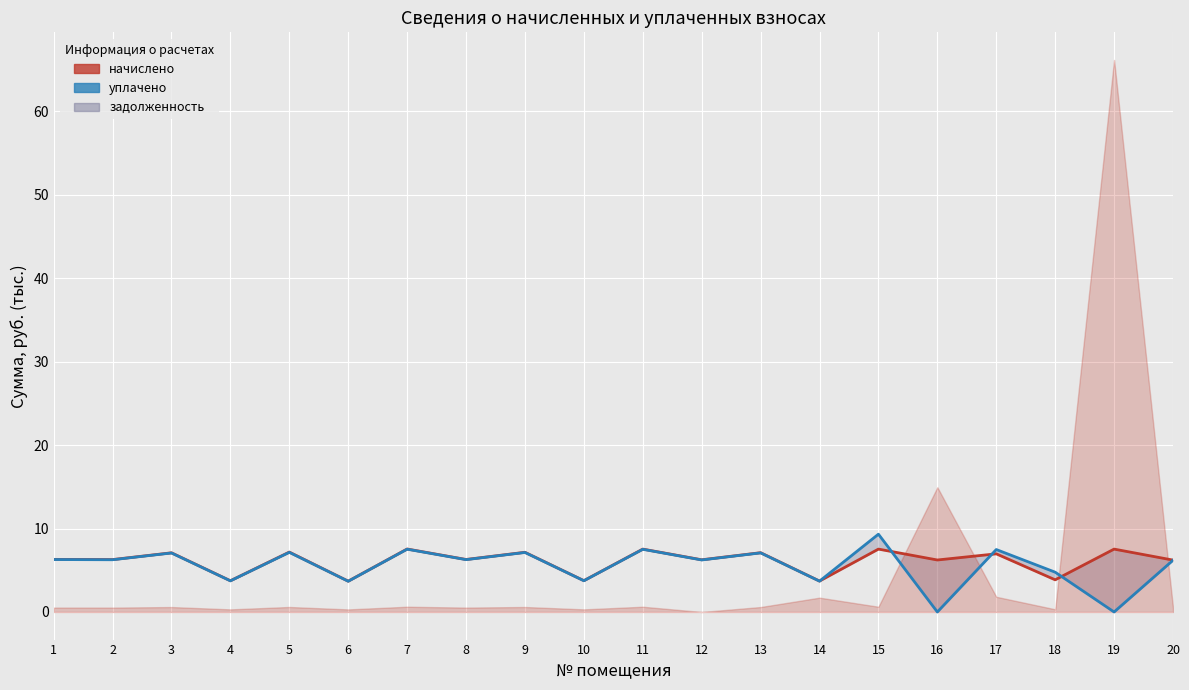

Where do уплачено (линия) and начислено (линия) first cross each other?

14 and 15